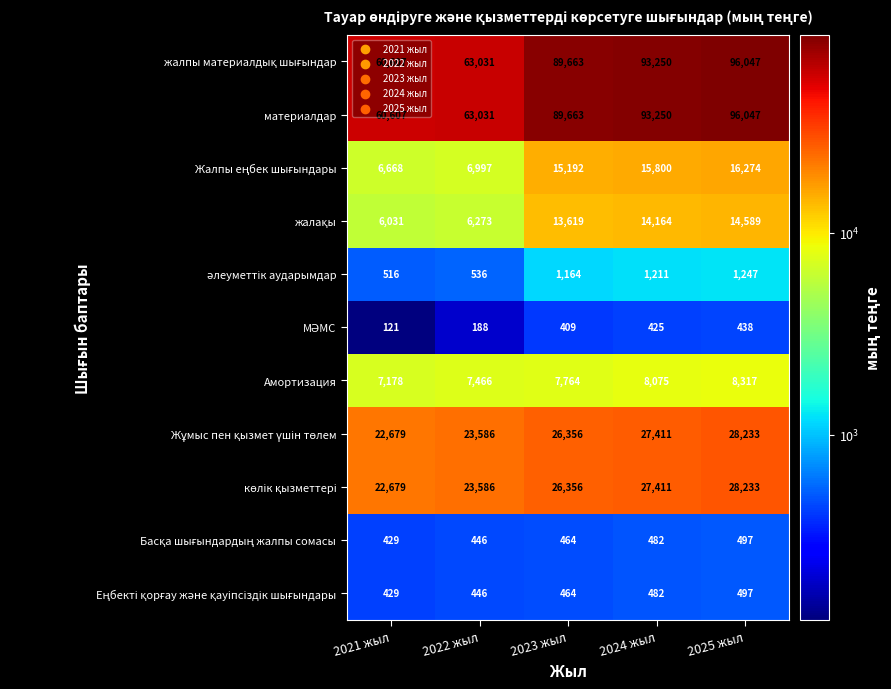

At which category is the sum across all series the highest?

2025 жыл